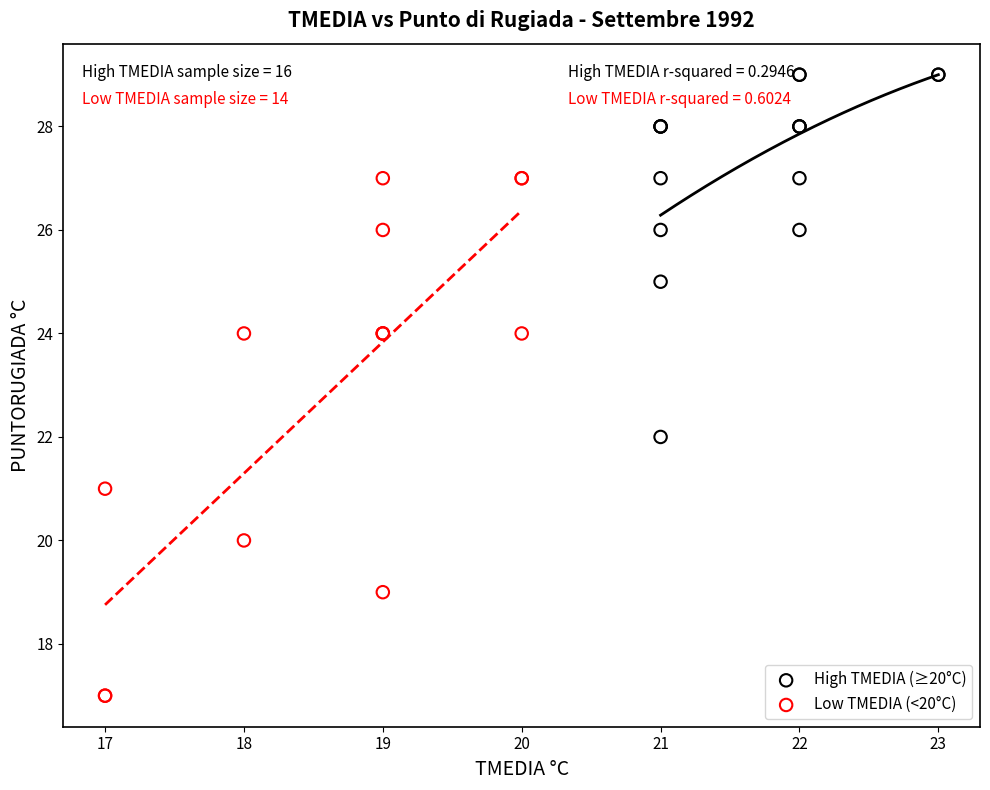

Which series contains the highest Y value?

High TMEDIA (≥20°C)